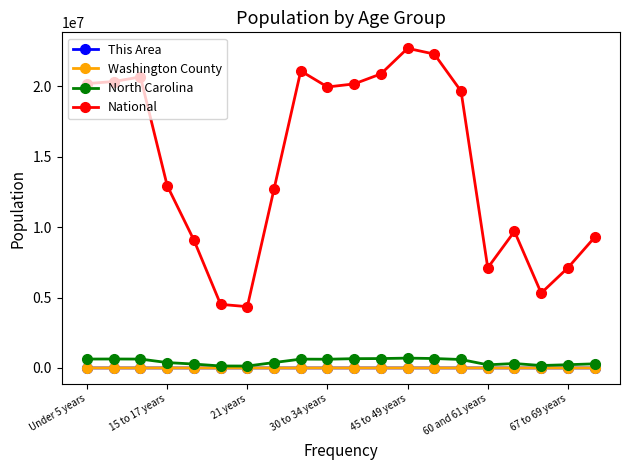

Which series has the largest range (max minus min)?

National